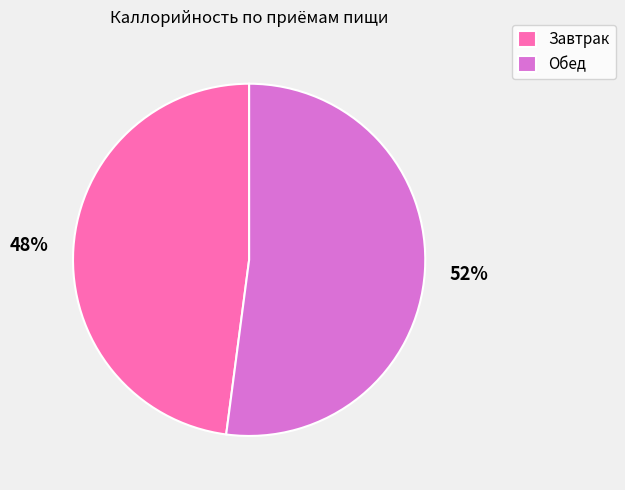

What is the ratio of the value at Обед to the value at Завтрак?

1.1